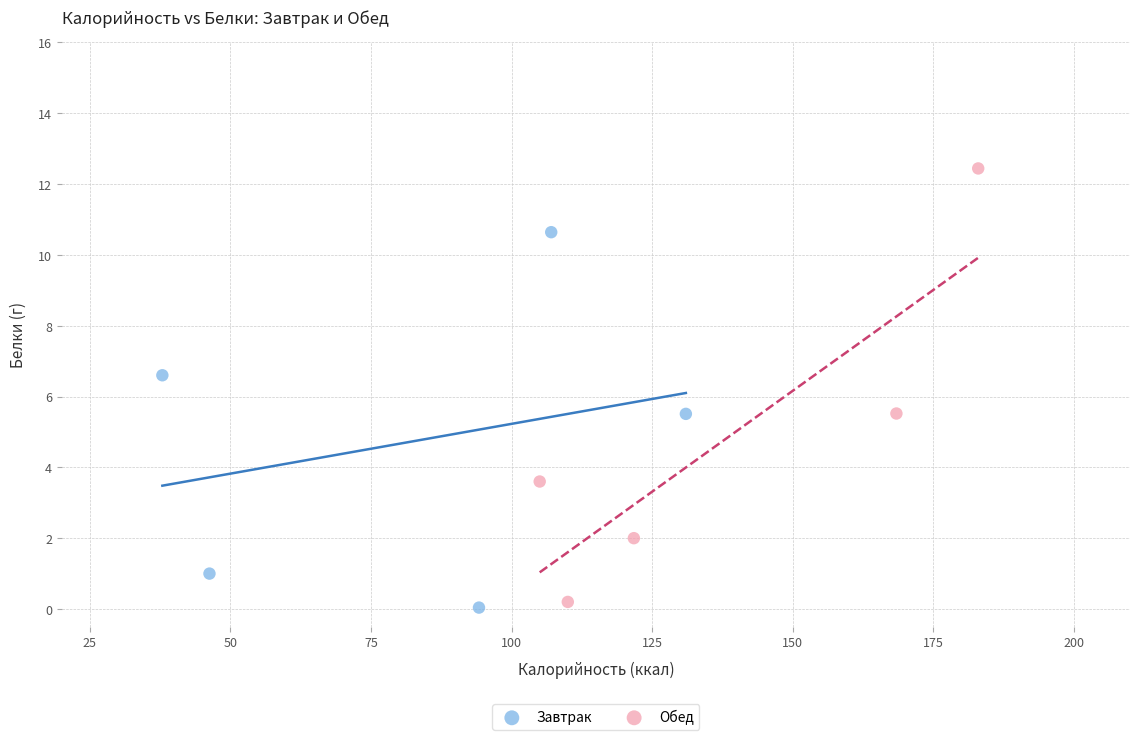

Which series contains the highest Y value?

Обед